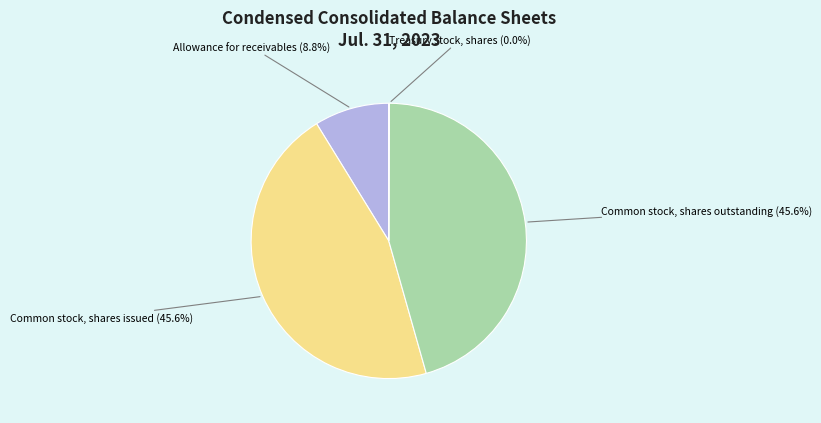

Is there a majority slice in this chart?

No